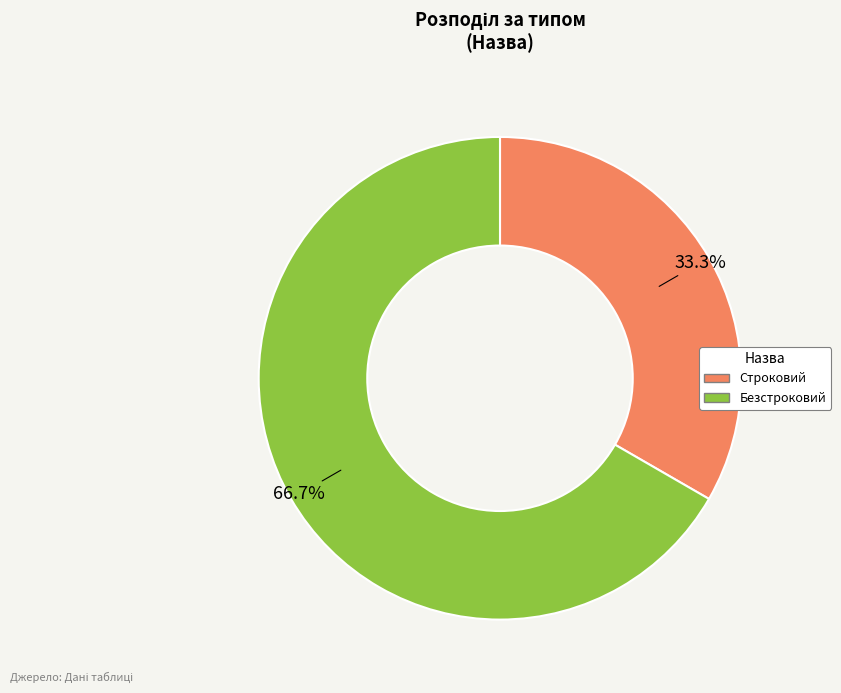

To the nearest percent, what portion does Безстроковий represent?

67%